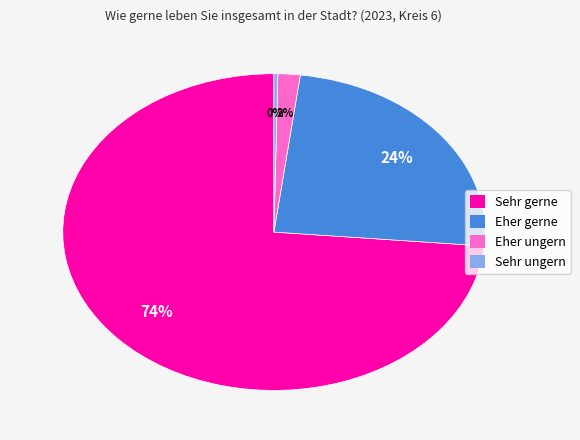

Is the sum of Sehr ungern and Sehr gerne greater than half?

Yes